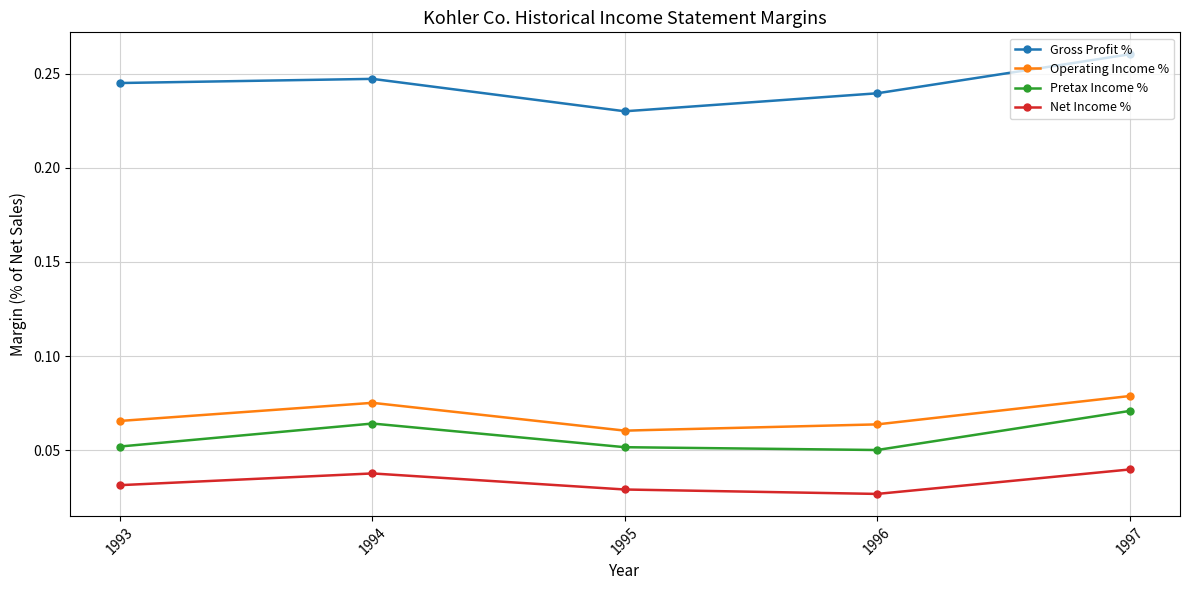

Where is Gross Profit % nearest to the value 0?

1995